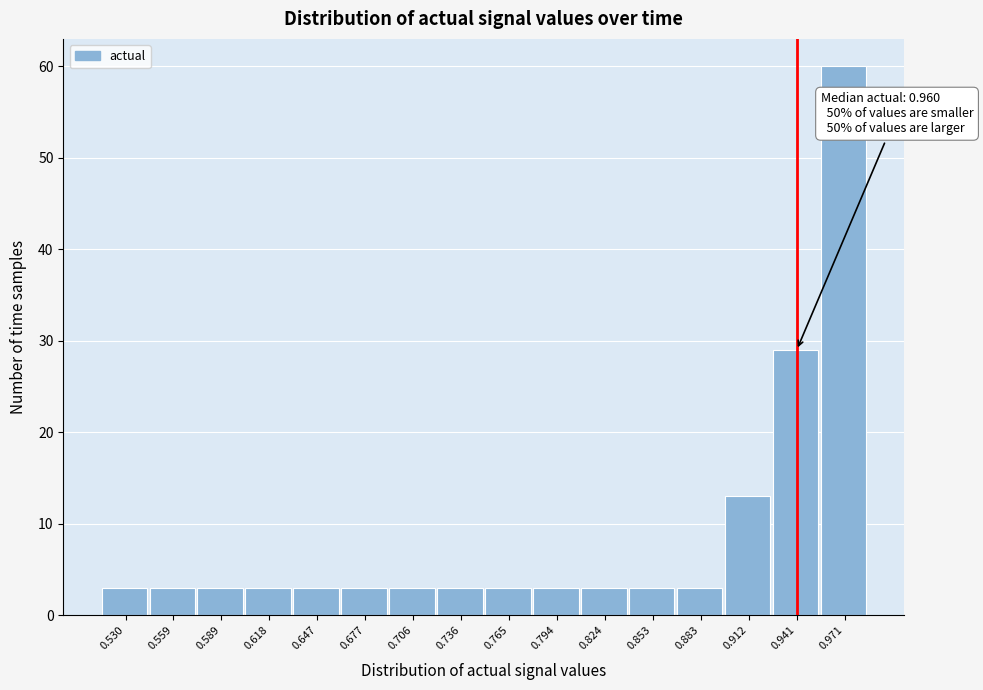

Reading left to right, extract all data points from this chart.

3	3	3	3	3	3	3	3	3	3	3	3	3	13	29	60